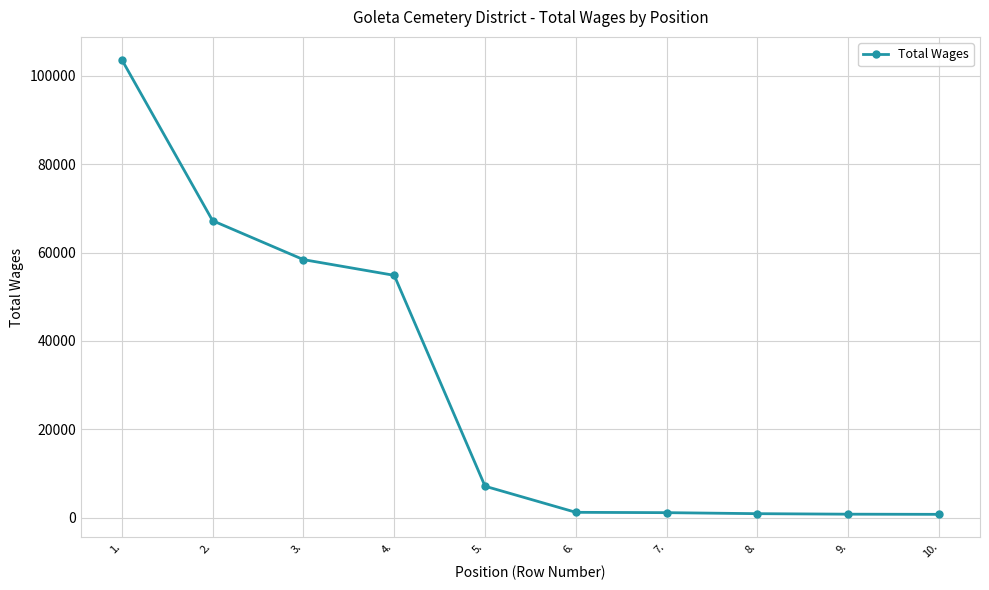

How many lines are shown in the chart?

1